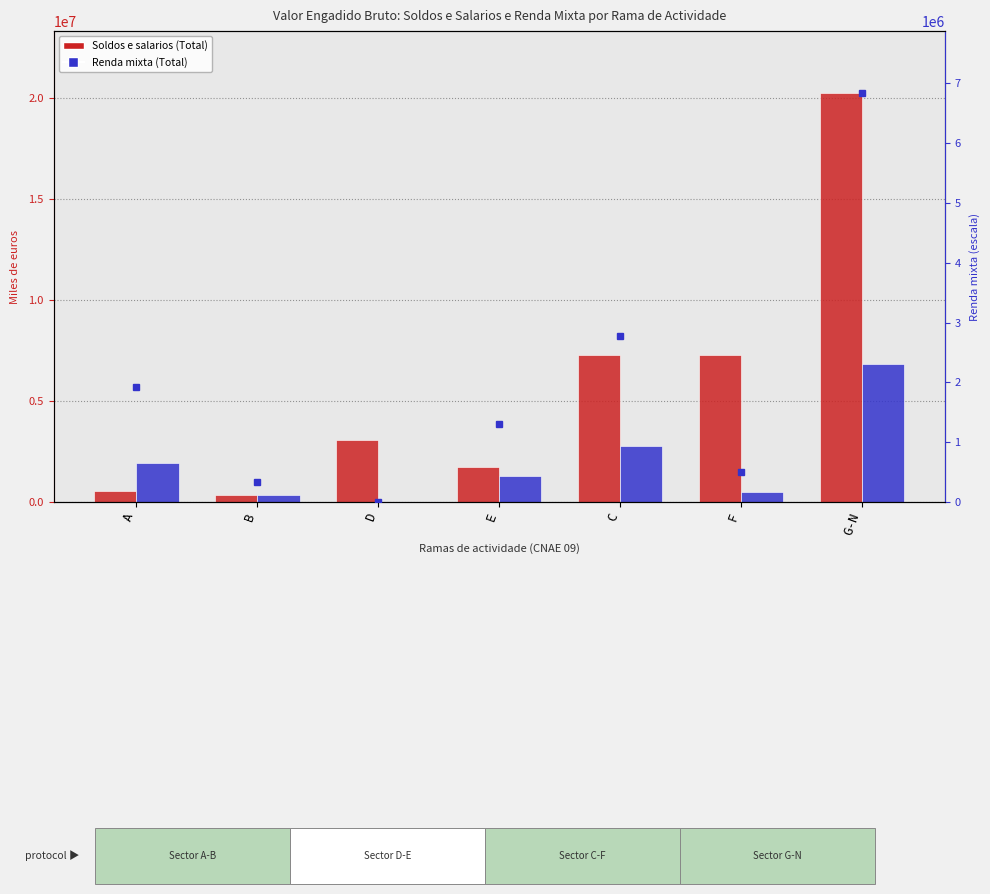

Which category has the highest value across all series?

G-N